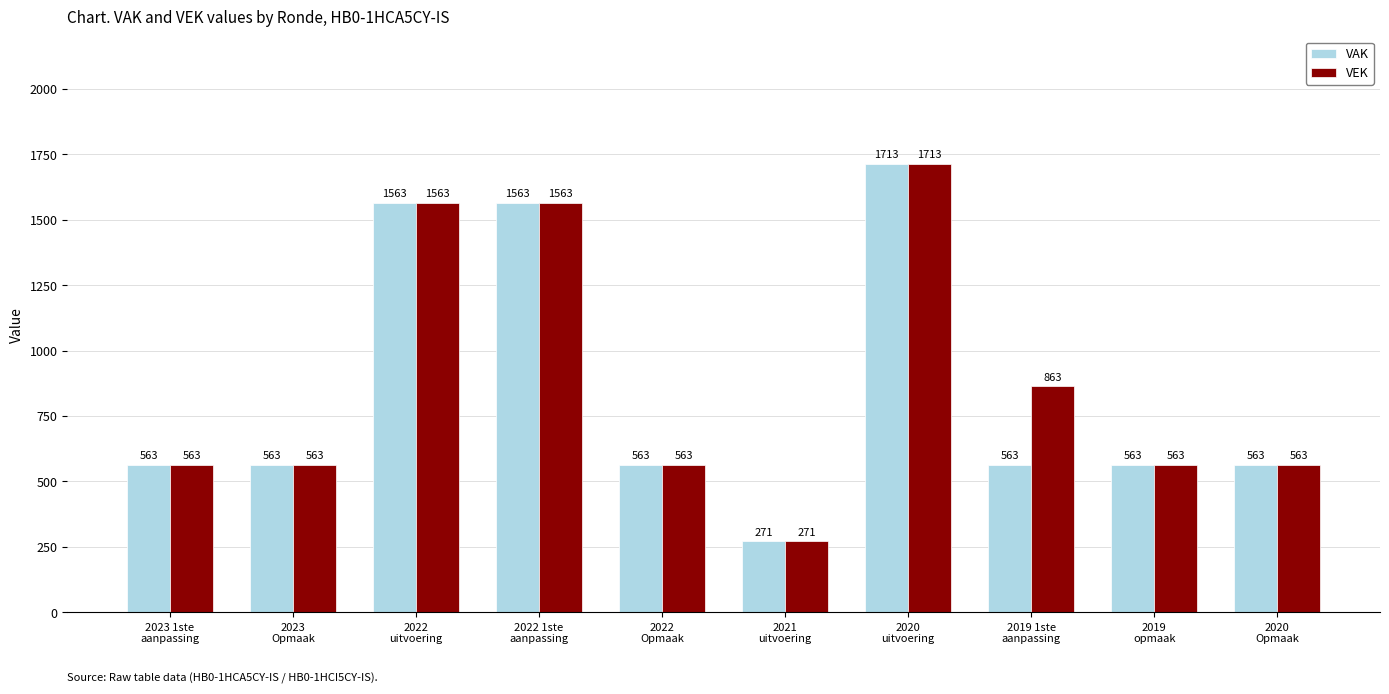

How many values in the VEK series are below 563?

1